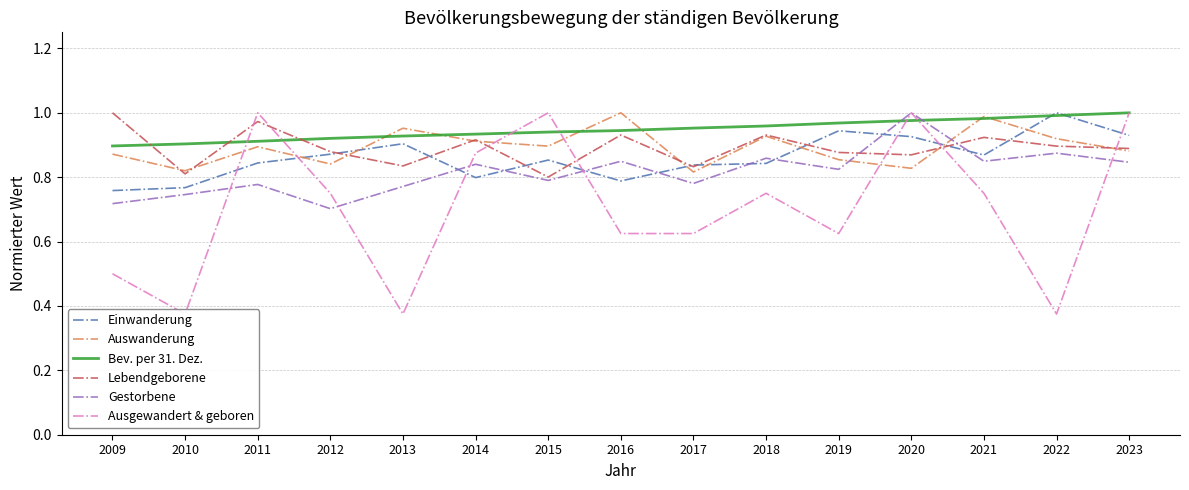

What is the sum of the Bev. per 31. Dez. values at 2013 and 2021?

1.9